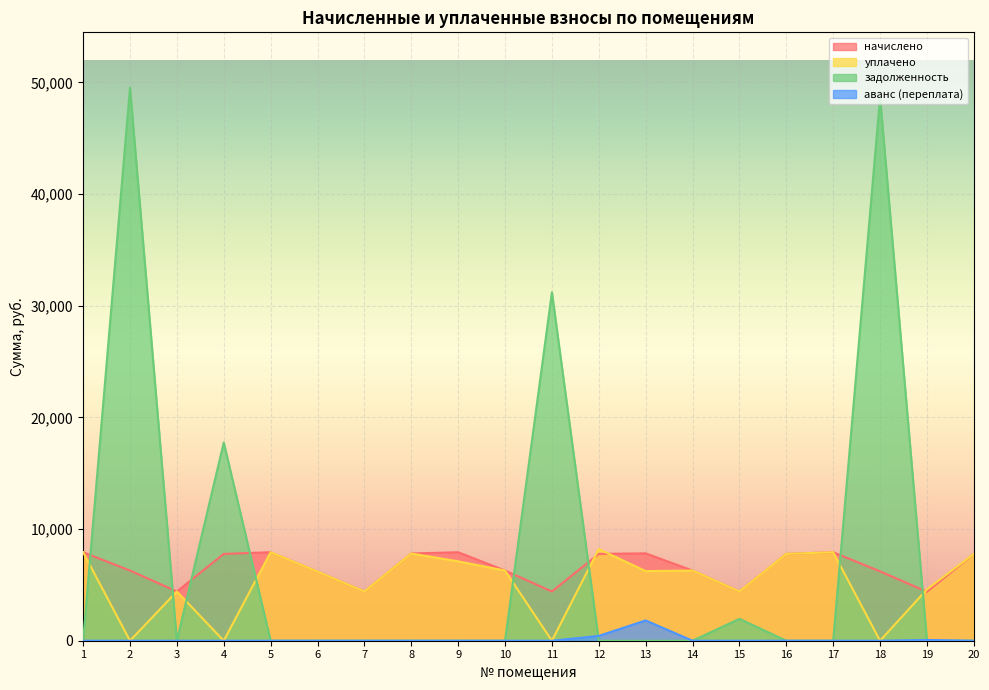

True or false: начислено has more than 0 points higher than both neighbors.

True